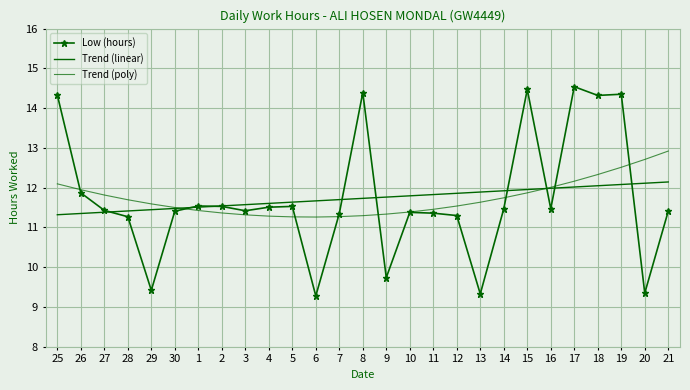

What is the difference between the Trend (poly) values at 10 and 16?

0.6